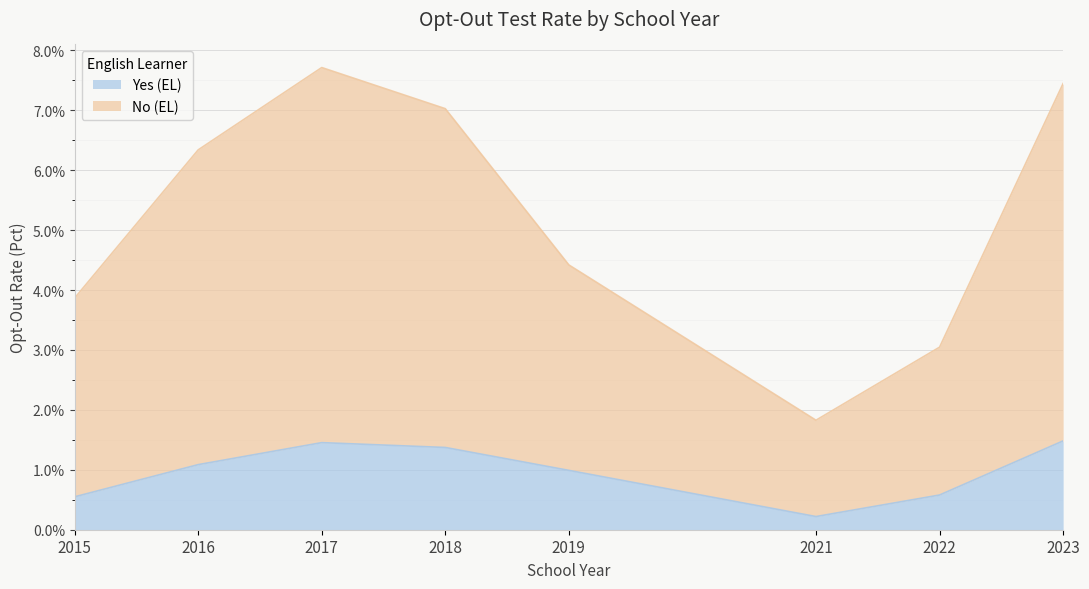

True or false: Yes (EL) and No (EL) intersect in this chart.

False